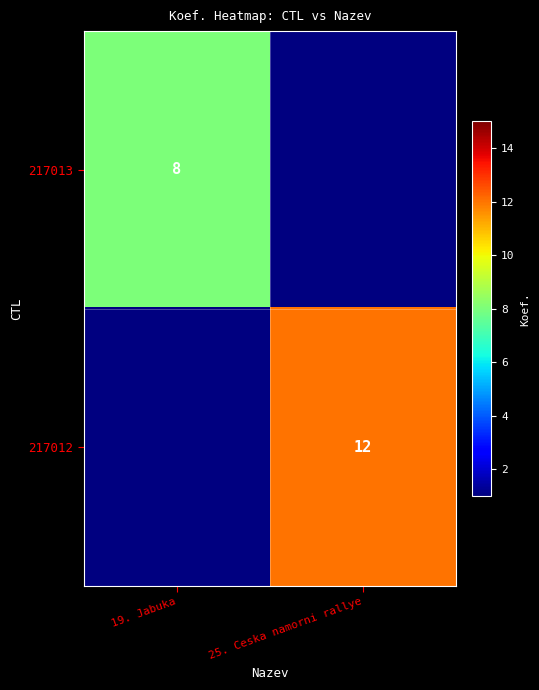

Is the value of 217012 at 25. Ceska namorni rallye greater than the value of 217013 at 19. Jabuka?

Yes